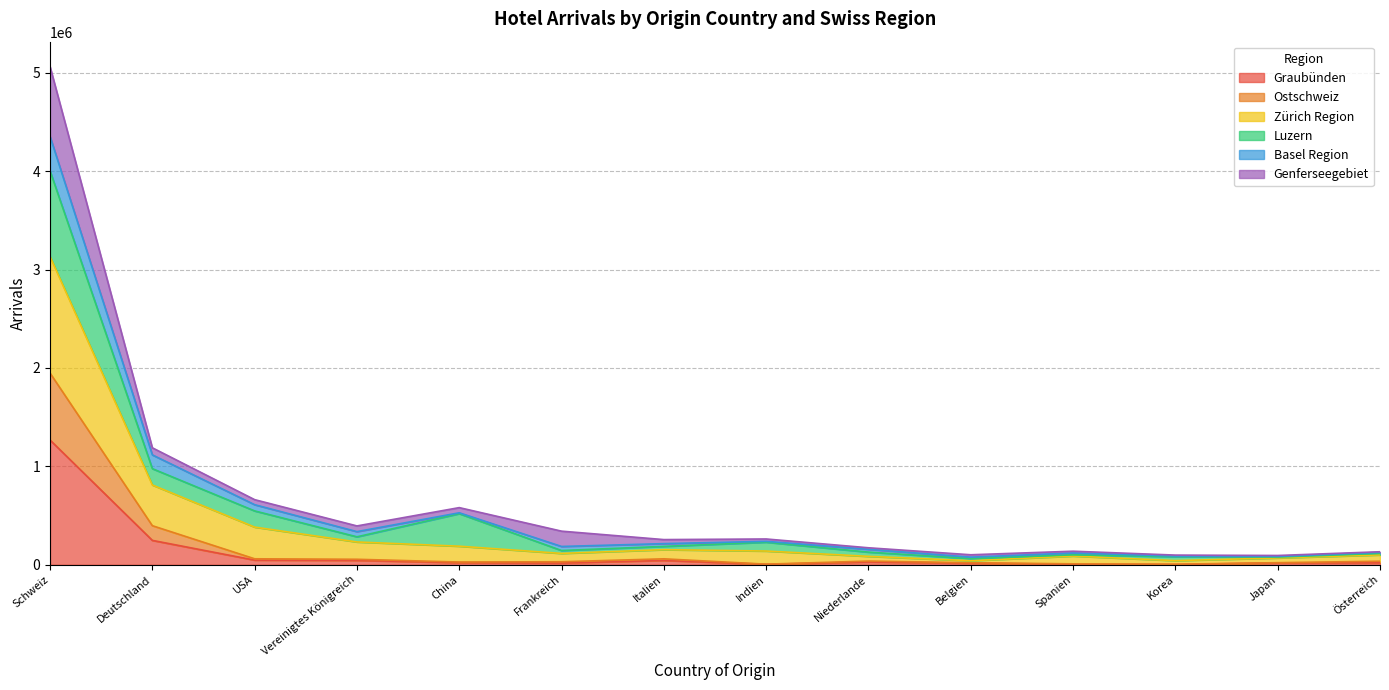

At which category does Graubünden reach its first local valley?

Frankreich